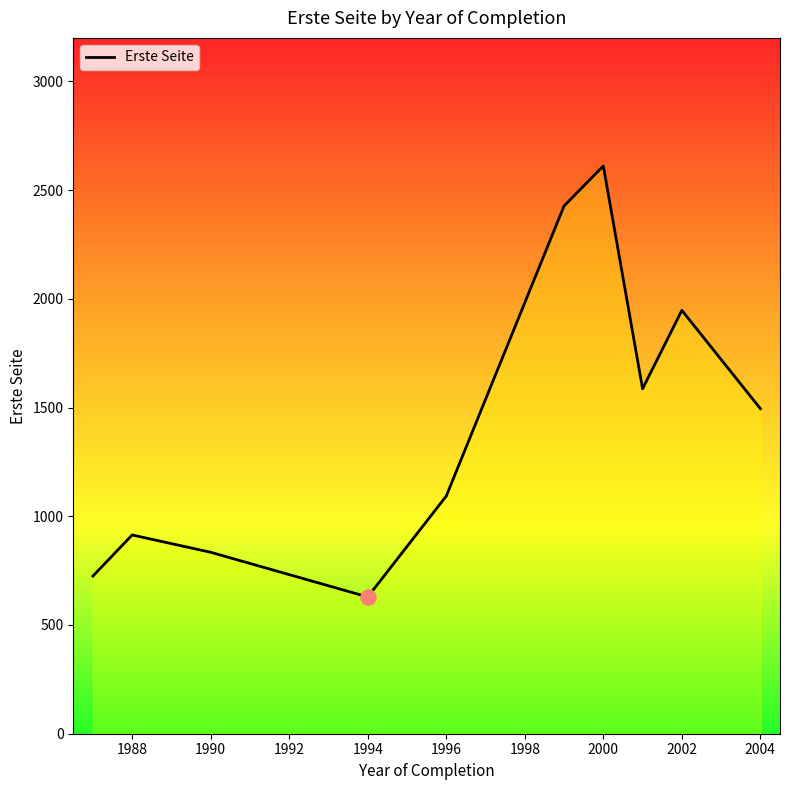

What is the smallest value displayed?

629.0